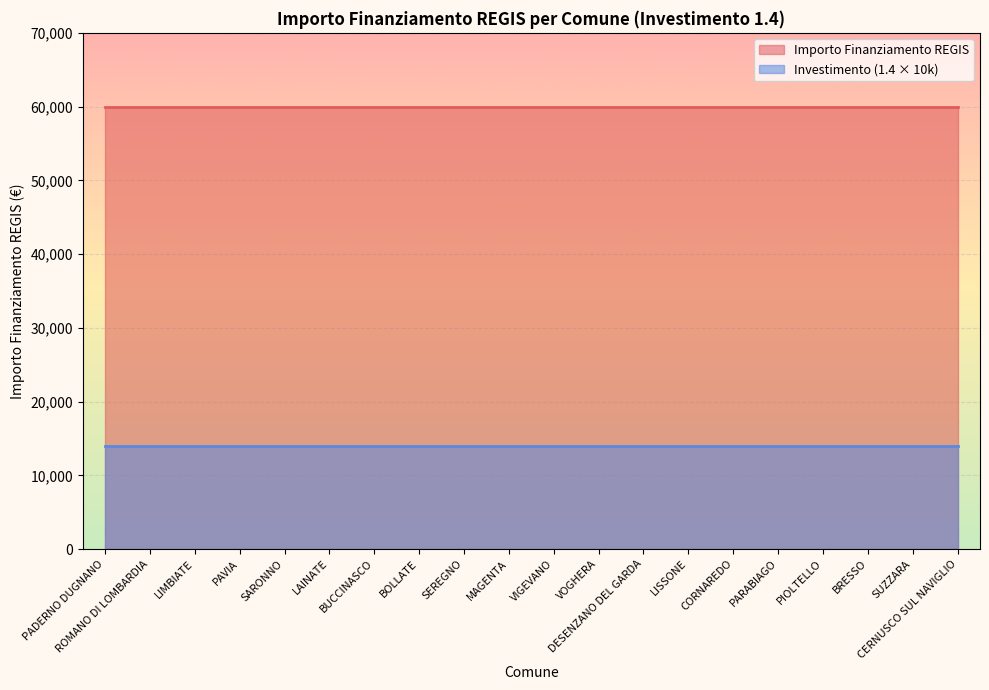

What is the smallest value displayed?

14000